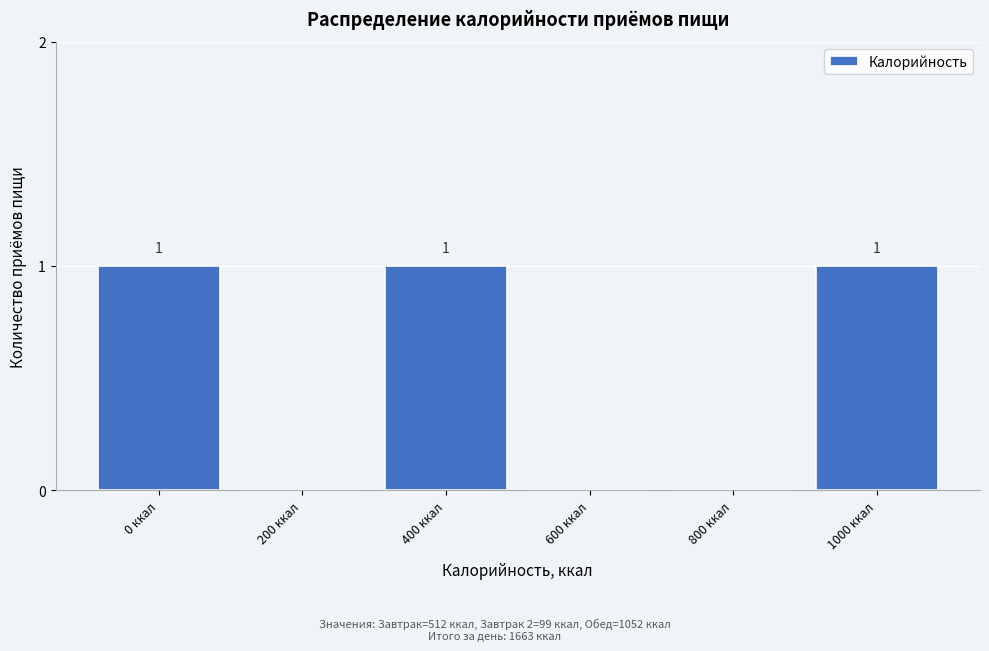

Reading left to right, list all the values displayed in this chart.

0 ккал=1	200 ккал=0	400 ккал=1	600 ккал=0	800 ккал=0	1000 ккал=1